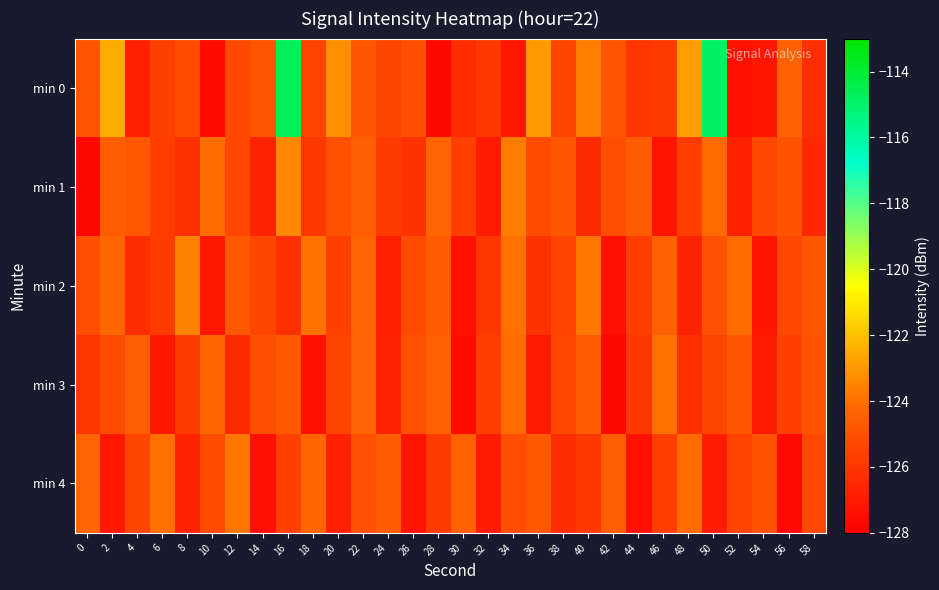

At how many categories does at least one series exceed -123?

5